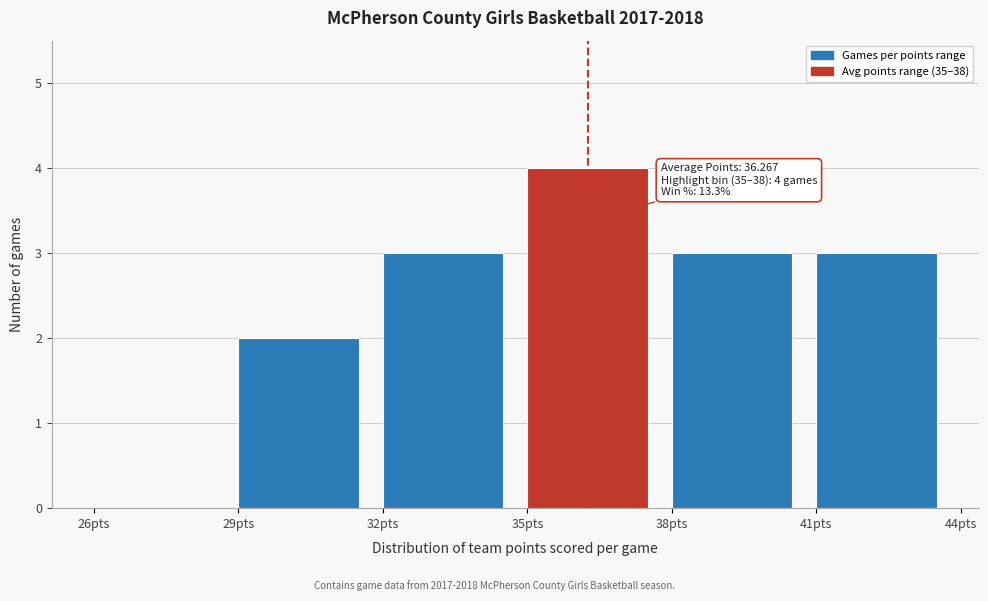

Which range on the x-axis has the tallest bar?

35 to 38